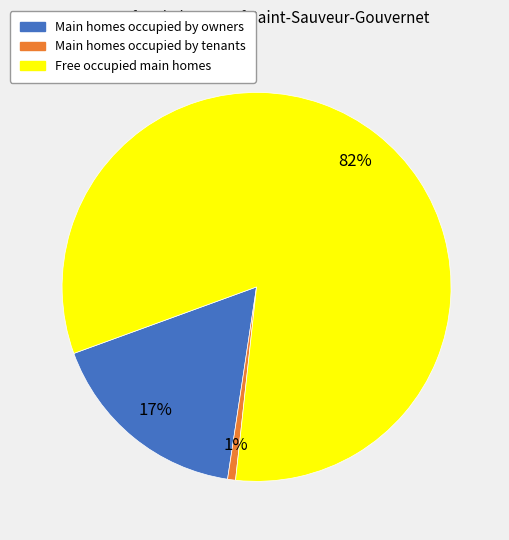

To the nearest percent, what is the average slice percentage?

33%